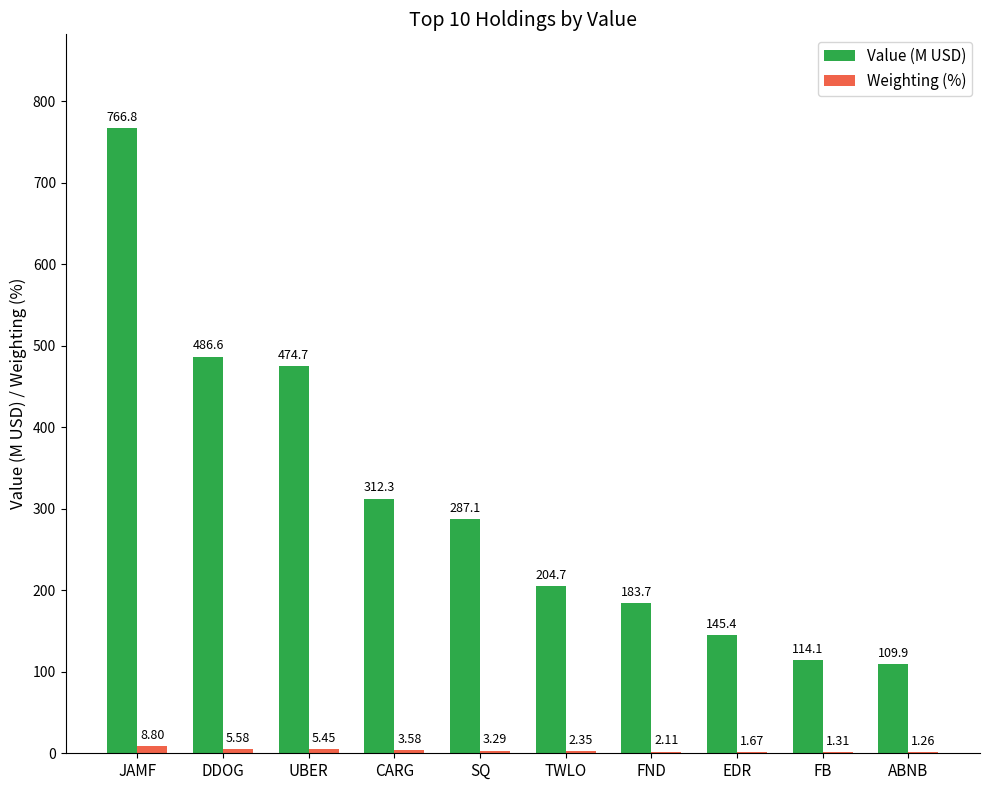

Where does the Value (M USD) series first go above 287?

JAMF